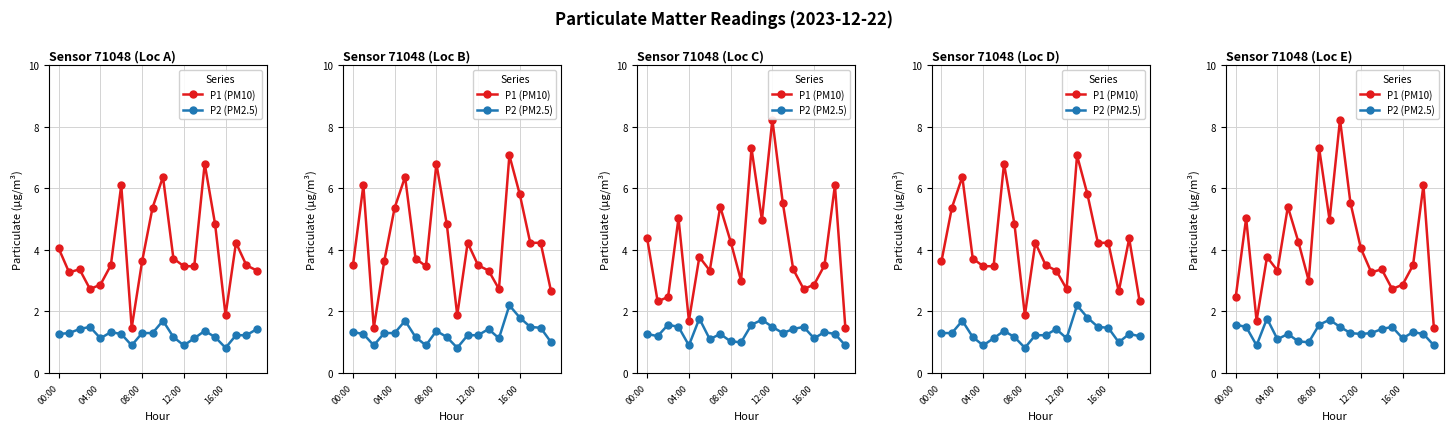

Is it true that P1 (PM10) equals 3.2 at 9?

False